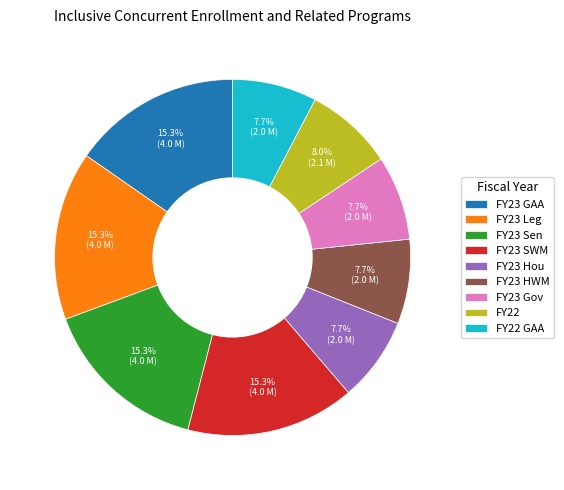

Is there a majority slice in this chart?

No